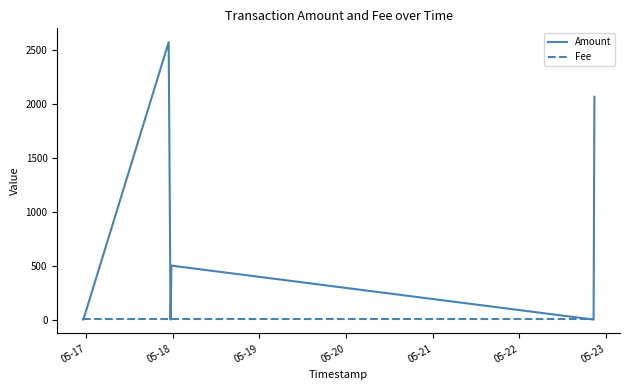

Rank the series by their average value, from highest to lowest.

Amount, Fee